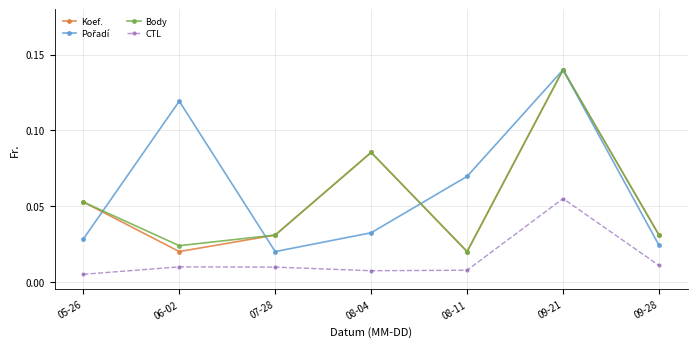

What is the label of the 4th point from the left?

08-04